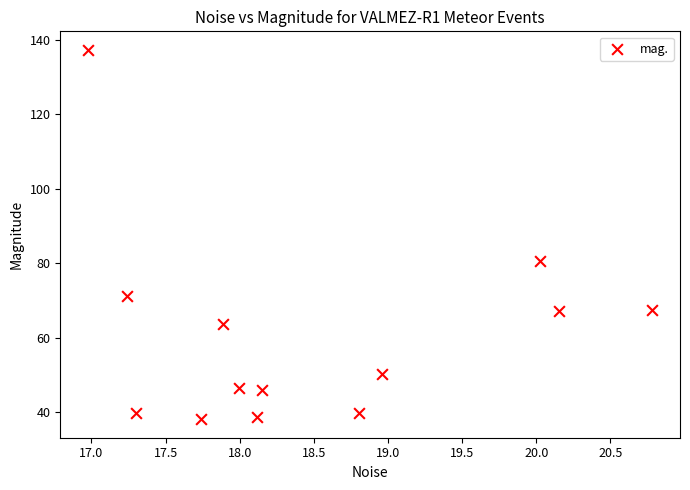

What is the range of X values (max minus min)?

3.8